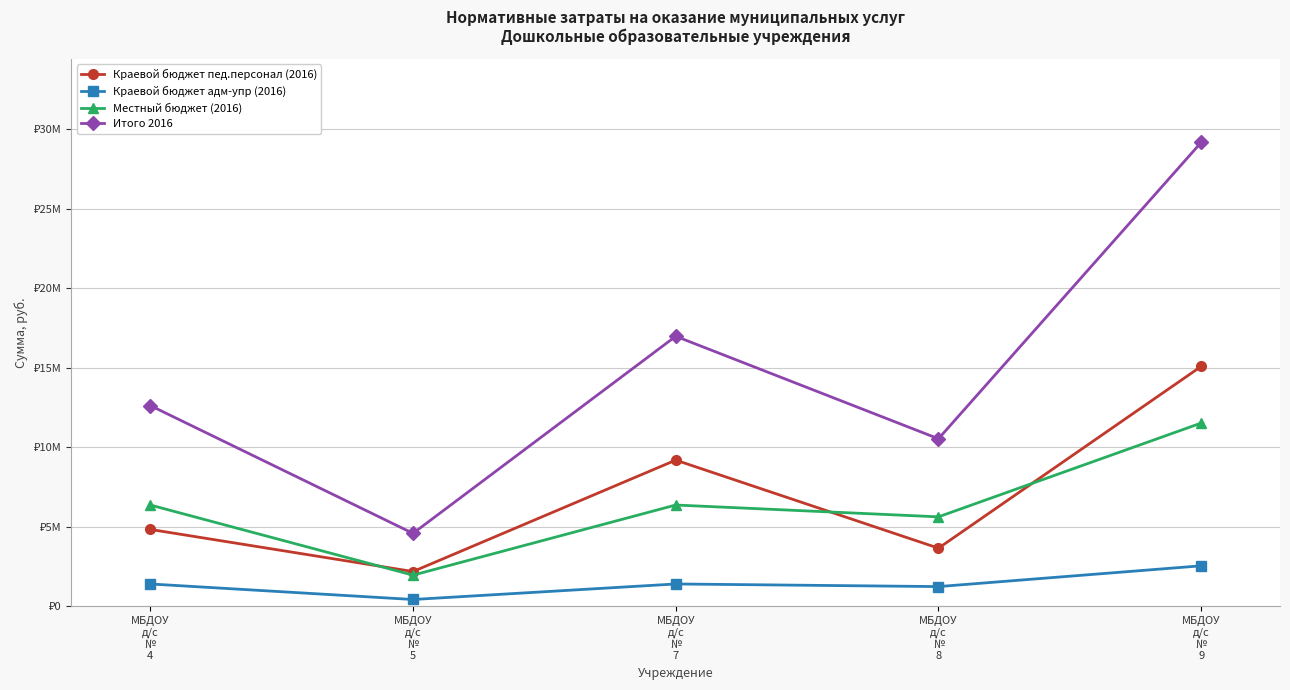

Which series changed the most between МБДОУ
д/с
№
4 and МБДОУ
д/с
№
8?

Итого 2016